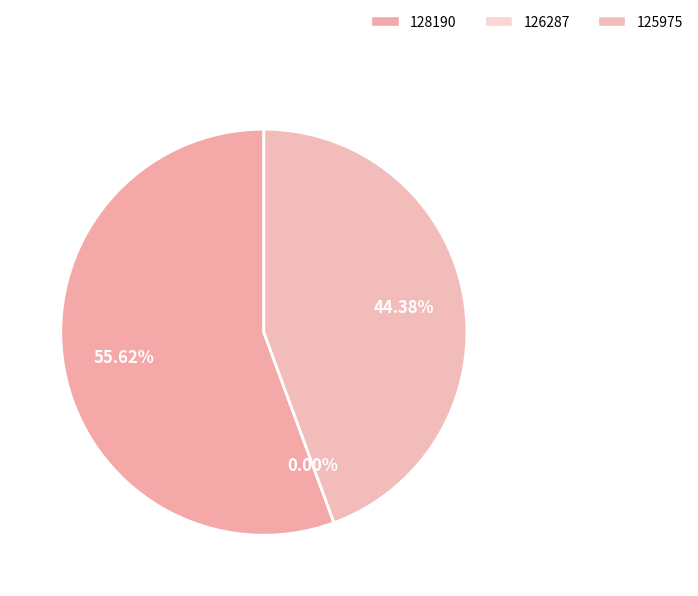

Is there a majority slice in this chart?

Yes